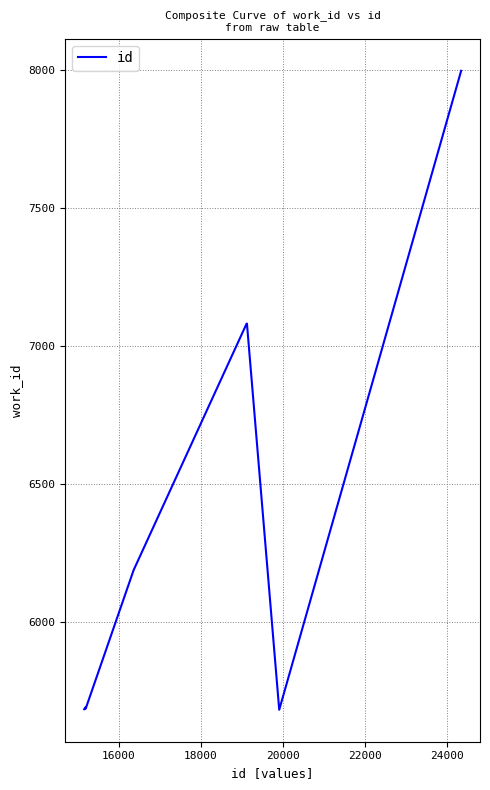

What is the sum of all values?

63850